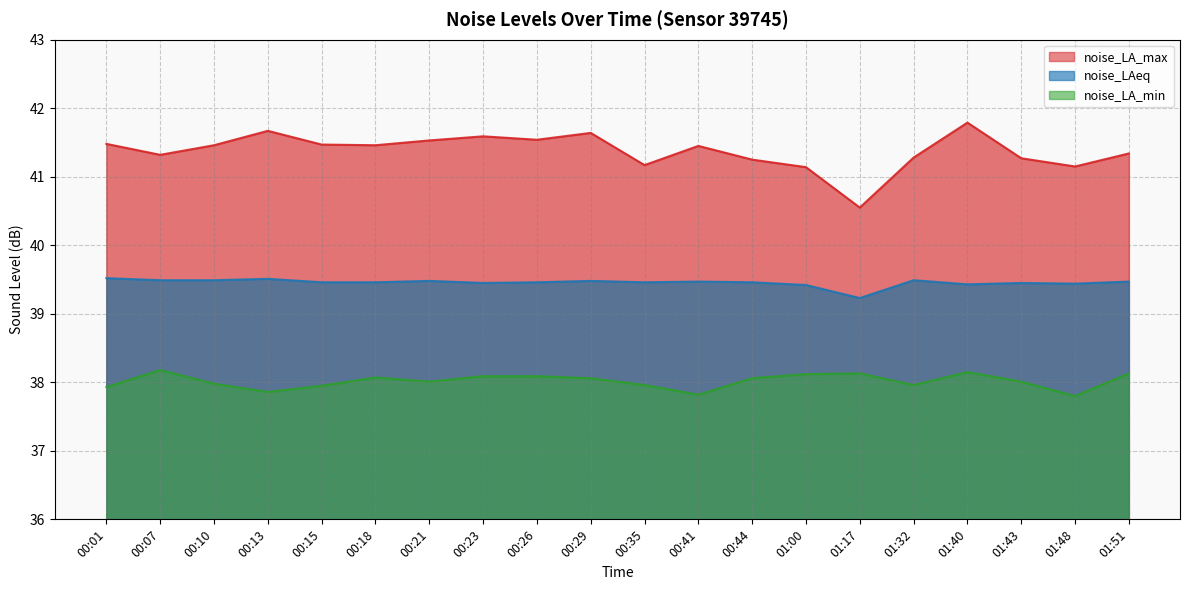

What is the greatest value displayed?

41.8